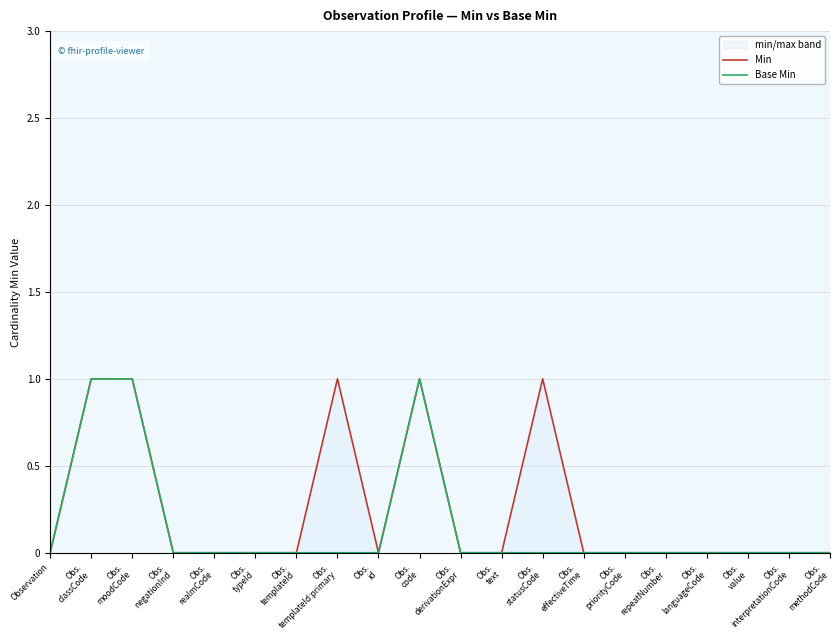

How many interior local peaks does the Base Min series have?

1